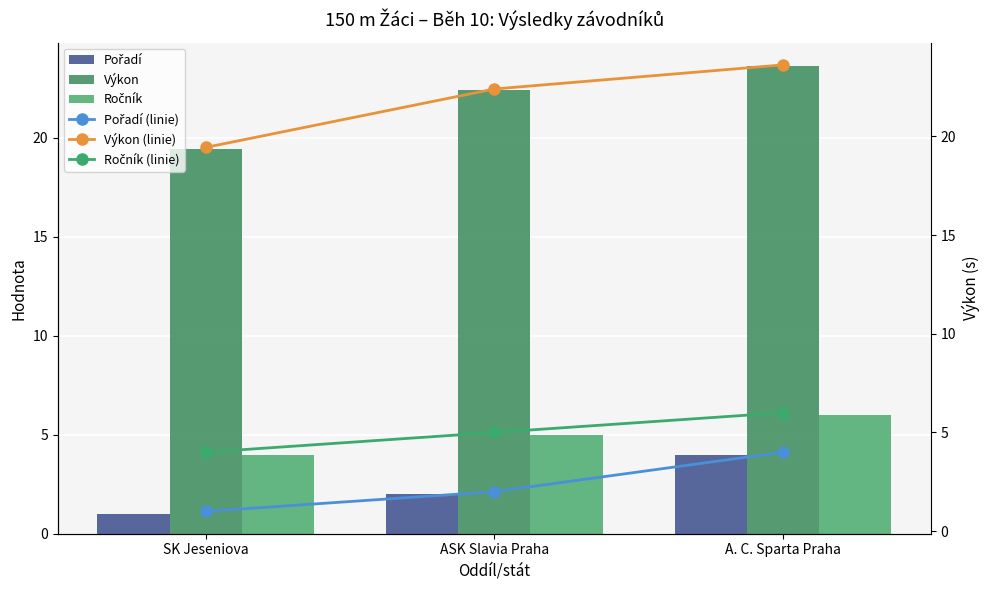

Which series has the widest spread of values?

Výkon